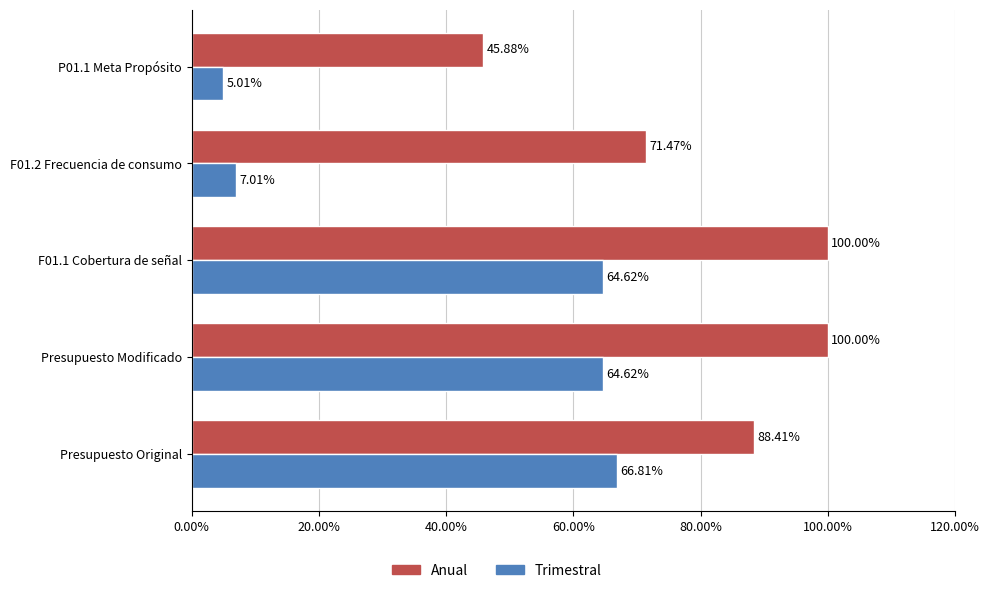

At how many categories does at least one series exceed 70?

4